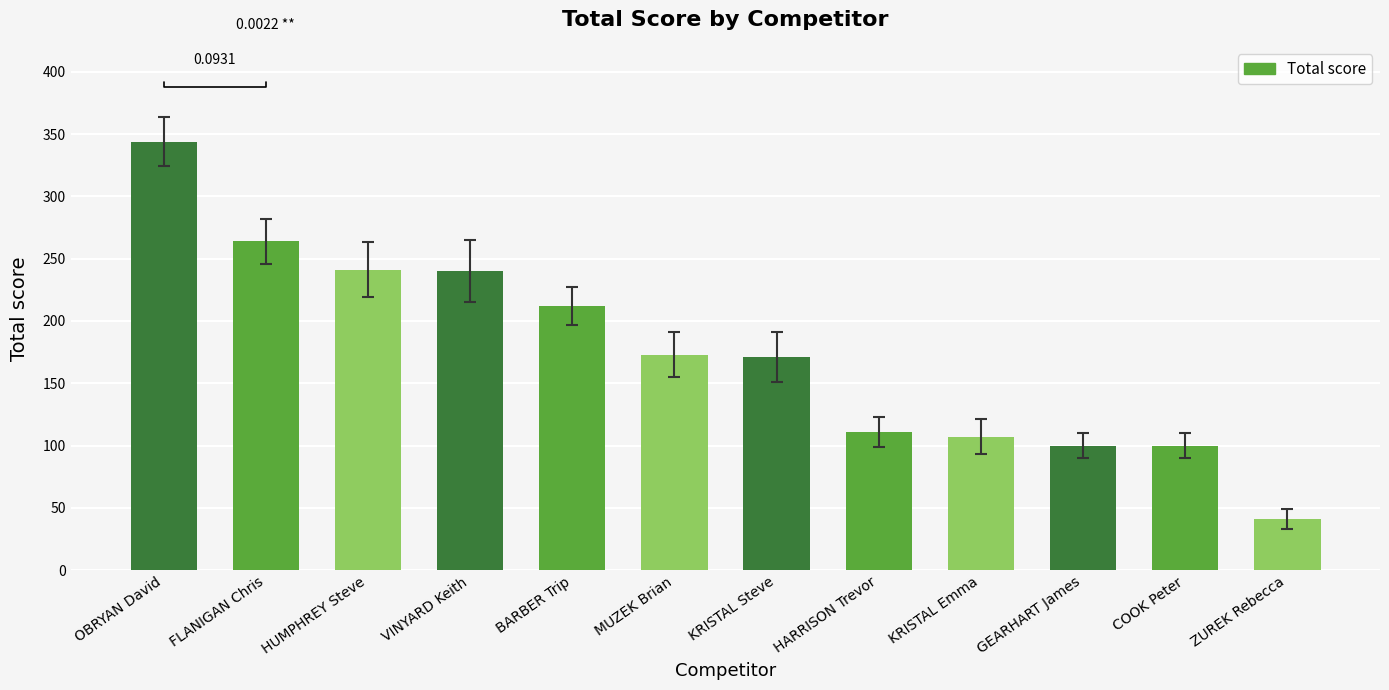

The value at BARBER Trip is 375. True or false?

False